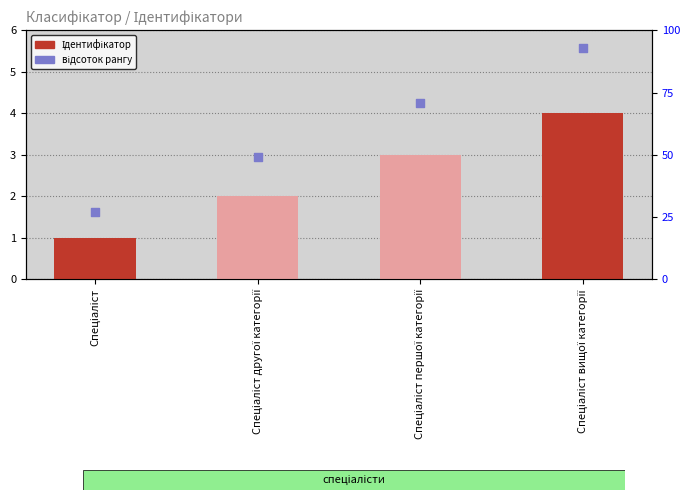

Which series contains the highest Y value?

відсоток рангу